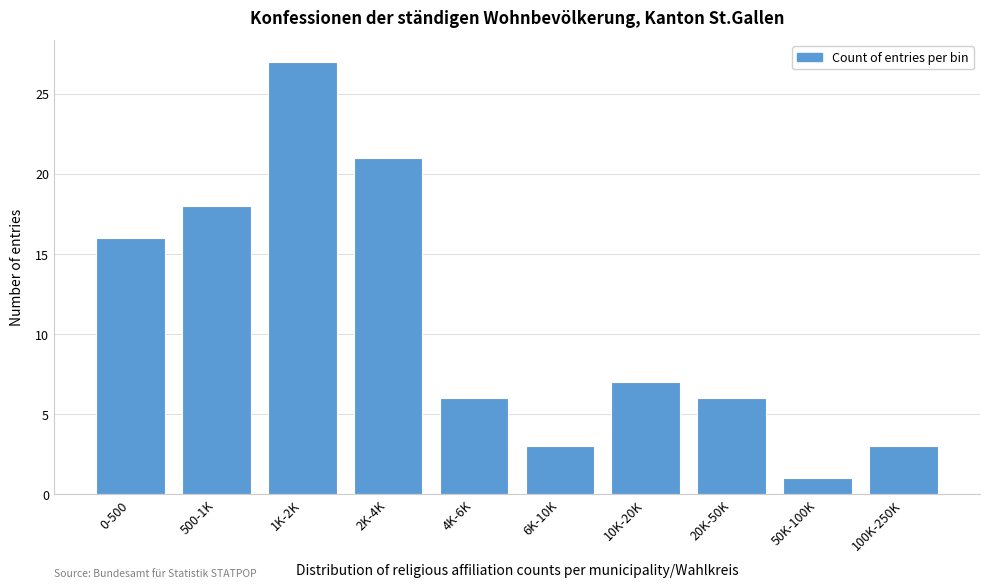

Reading left to right, transcribe all the data shown in this chart.

0-500=16	500-1K=18	1K-2K=27	2K-4K=21	4K-6K=6	6K-10K=3	10K-20K=7	20K-50K=6	50K-100K=1	100K-250K=3